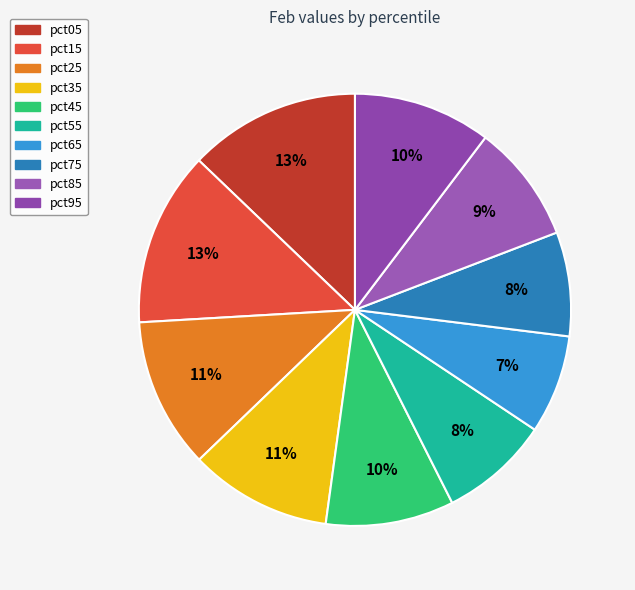

What portion of the pie excludes pct35?

89.4%